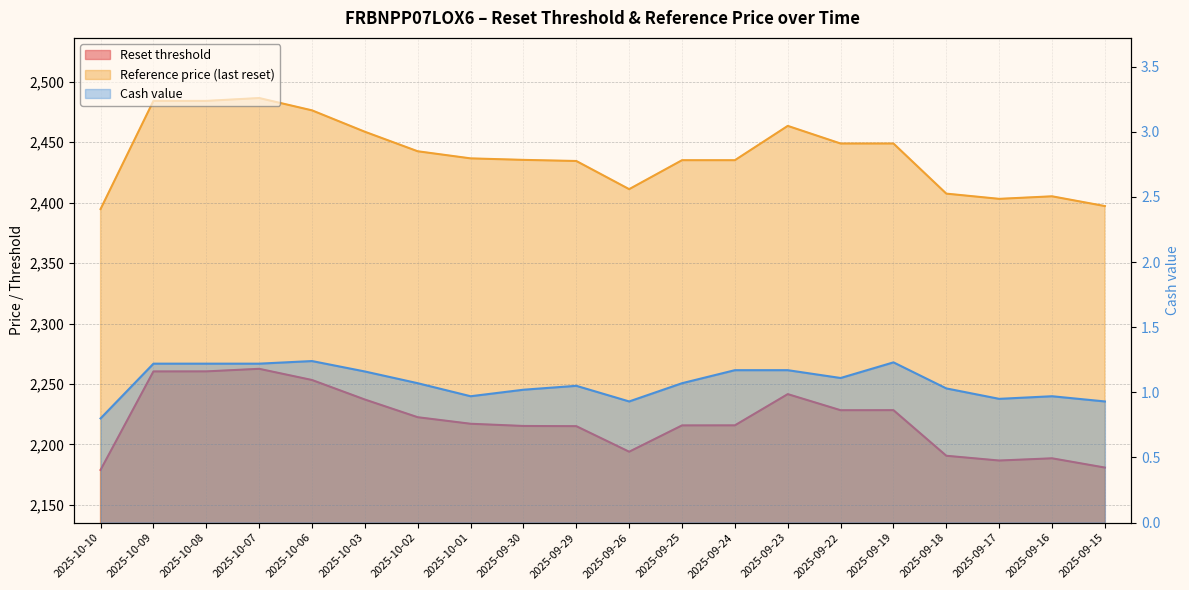

Reading left to right, list all the values displayed in this chart.

Reset threshold: 2179.0	2260.4	2260.4	2262.5	2253.3	2237.2	2222.5	2217.1	2215.3	2215.1	2194.0	2215.8	2215.8	2241.6	2228.3	2228.4	2190.7	2186.7	2188.6	2180.9
Reference price: 2394.6	2484.0	2484.0	2486.4	2476.2	2458.5	2442.4	2436.5	2435.2	2434.3	2411.0	2435.0	2435.0	2463.3	2448.8	2448.8	2407.3	2403.0	2405.1	2397.1
Cash value: 0.8	1.2	1.2	1.2	1.2	1.2	1.1	1.0	1.0	1.1	0.9	1.1	1.2	1.2	1.1	1.2	1.0	0.9	1.0	0.9